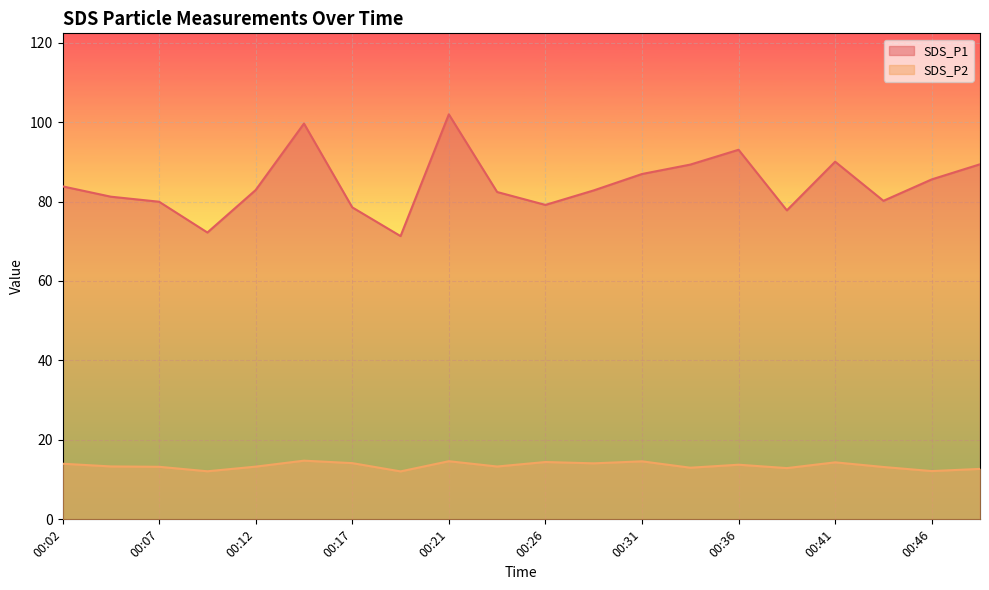

List the series in order of their peak value, highest first.

SDS_P1, SDS_P2